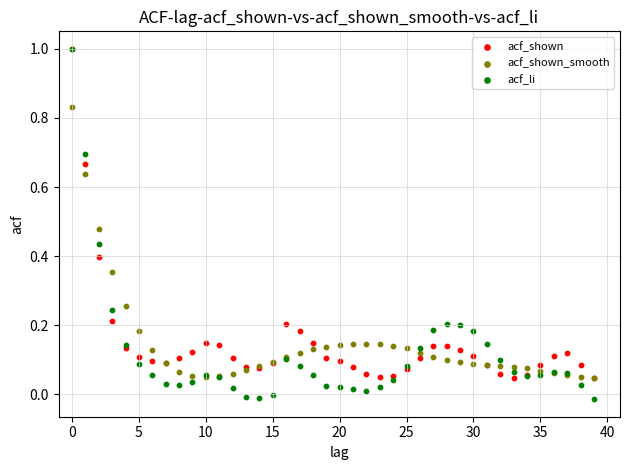

Which series has the widest spread of Y values?

acf_li